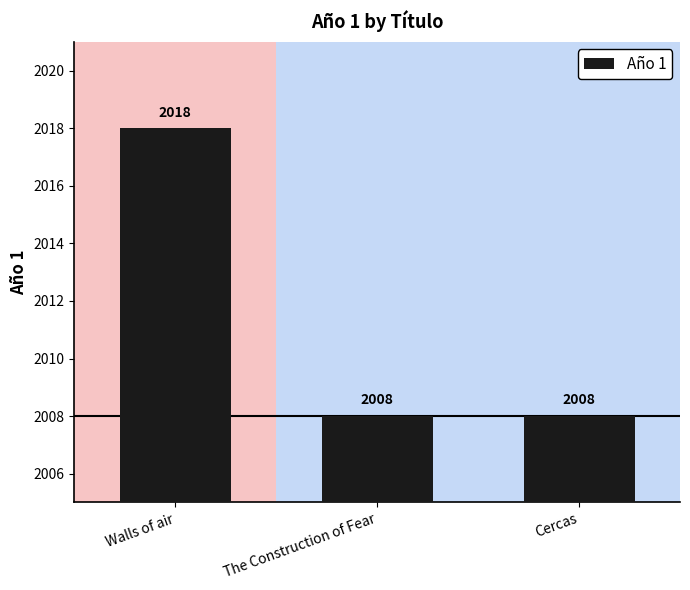

What is the ratio of the value at Cercas to the value at The Construction of Fear?

1.0